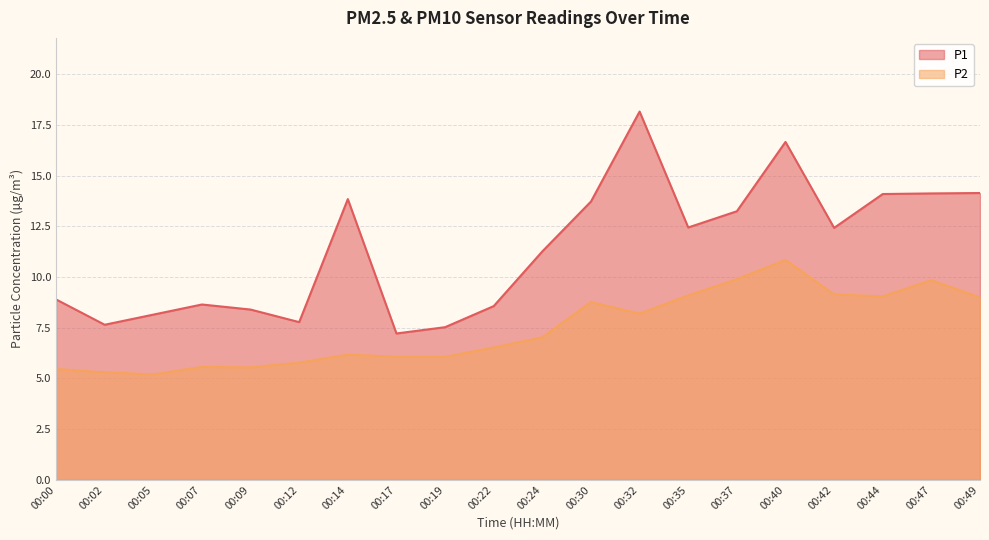

Reading left to right, transcribe all the data shown in this chart.

P1: 00:00=8.9	00:02=7.7	00:05=8.2	00:07=8.7	00:09=8.4	00:12=7.8	00:14=13.8	00:17=7.2	00:19=7.5	00:22=8.6	00:24=11.3	00:30=13.7	00:32=18.2	00:35=12.4	00:37=13.2	00:40=16.7	00:42=12.4	00:44=14.1	00:47=14.1	00:49=14.2
P2: 00:00=5.5	00:02=5.3	00:05=5.2	00:07=5.6	00:09=5.5	00:12=5.8	00:14=6.2	00:17=6.1	00:19=6.1	00:22=6.5	00:24=7.0	00:30=8.8	00:32=8.2	00:35=9.1	00:37=9.9	00:40=10.8	00:42=9.2	00:44=9.1	00:47=9.8	00:49=9.0